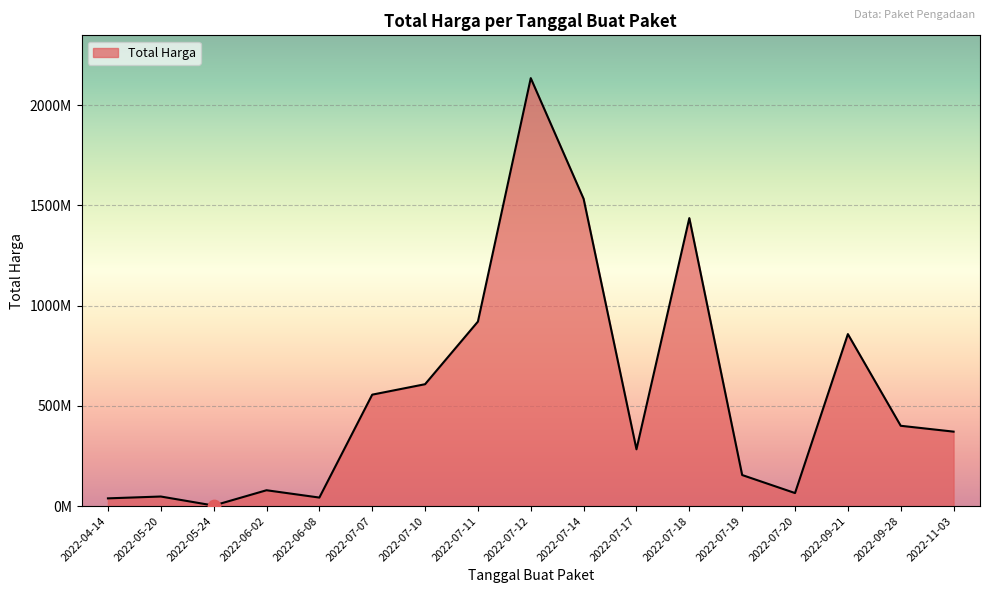

Which has a higher value, 2022-05-20 or 2022-07-18?

2022-07-18